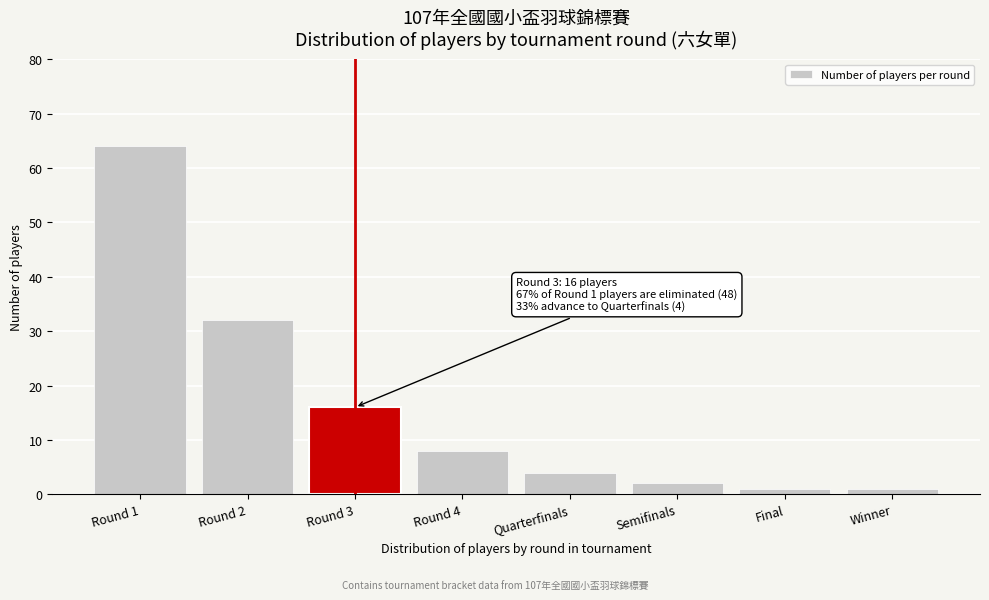

Reading left to right, transcribe all the data shown in this chart.

Round 1=64	Round 2=32	Round 3=16	Round 4=8	Quarterfinals=4	Semifinals=2	Final=1	Winner=1